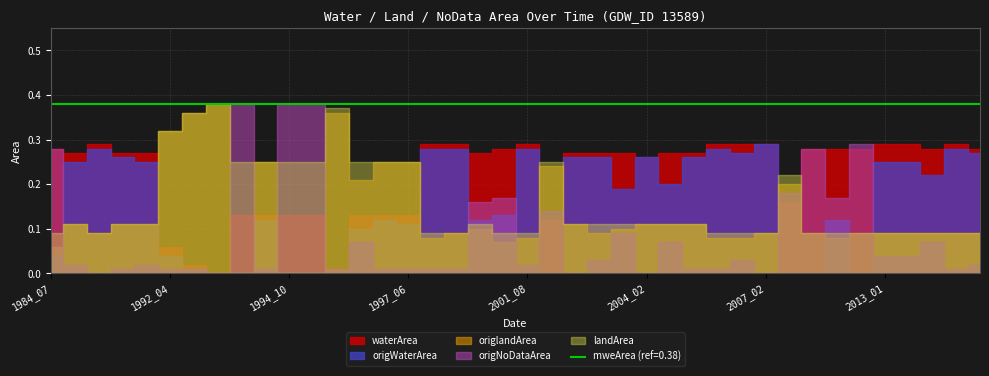

True or false: origNoDataArea has a value of 0.0 at 1994_06.

False